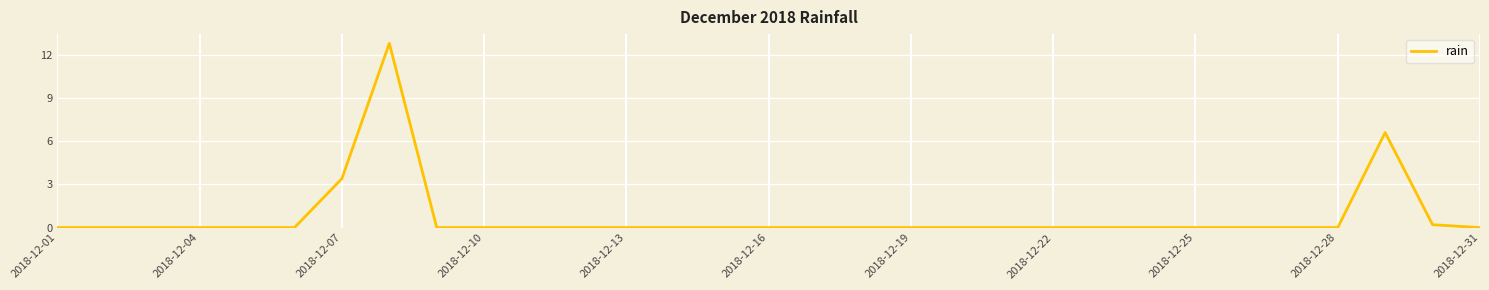

What is the greatest value displayed?

12.8